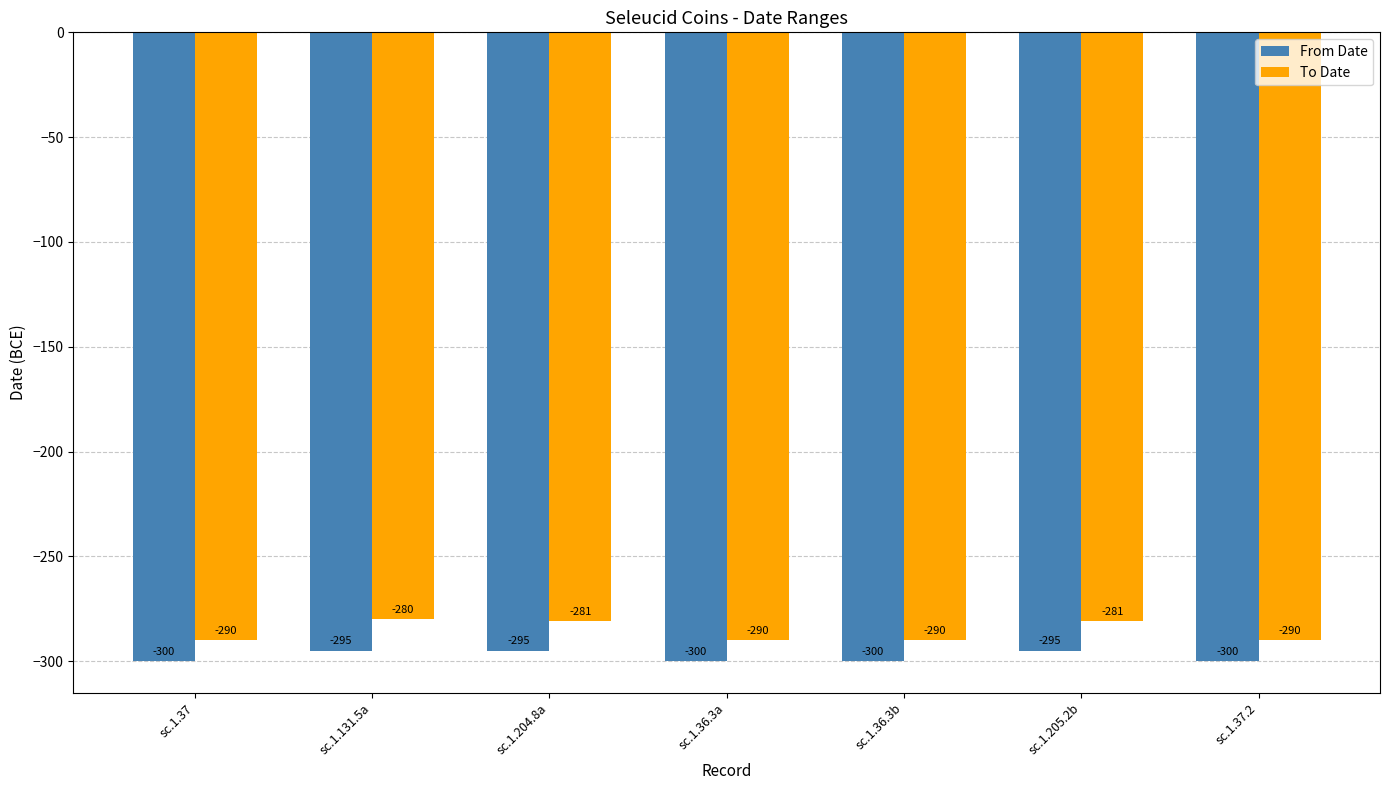

What is the minimum value for To Date?

-290